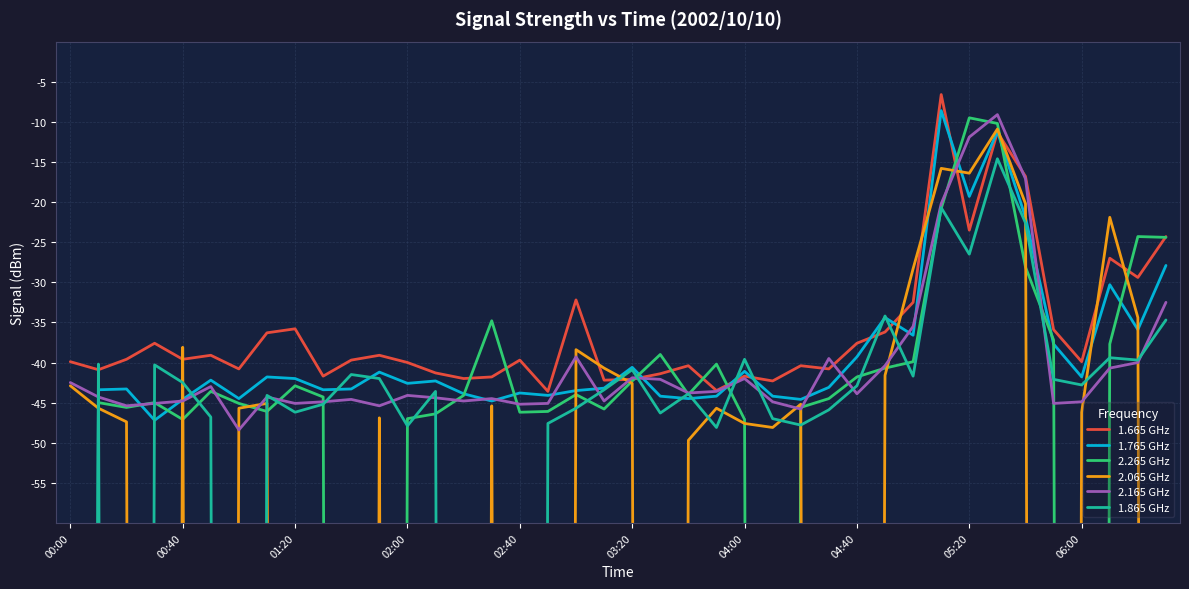

How many categories are shown in the chart?

40